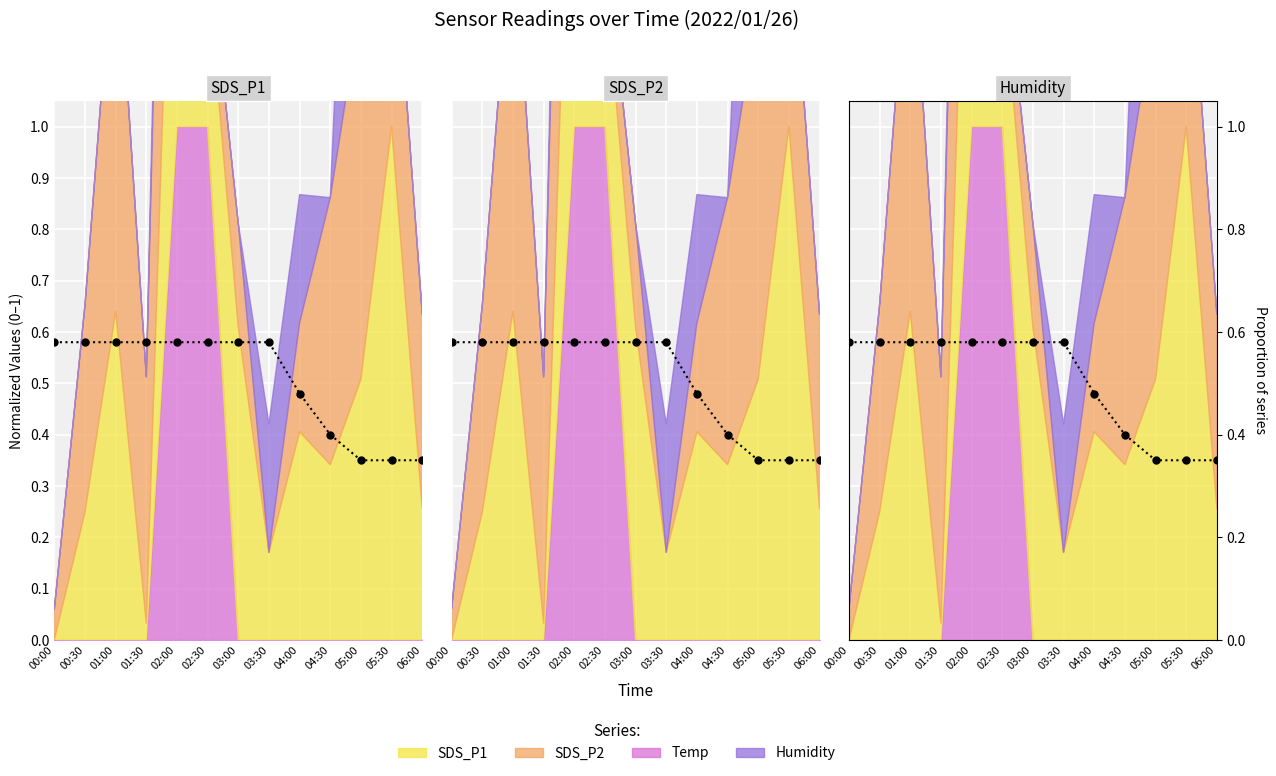

What position from the right is 05:00?

3